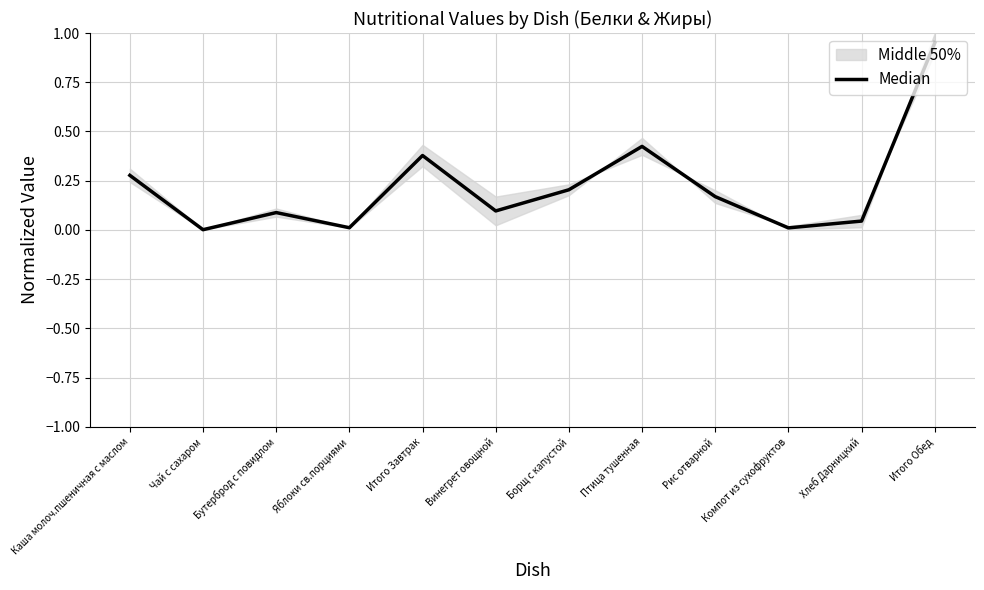

What is the difference between the maximum and minimum values?

0.9